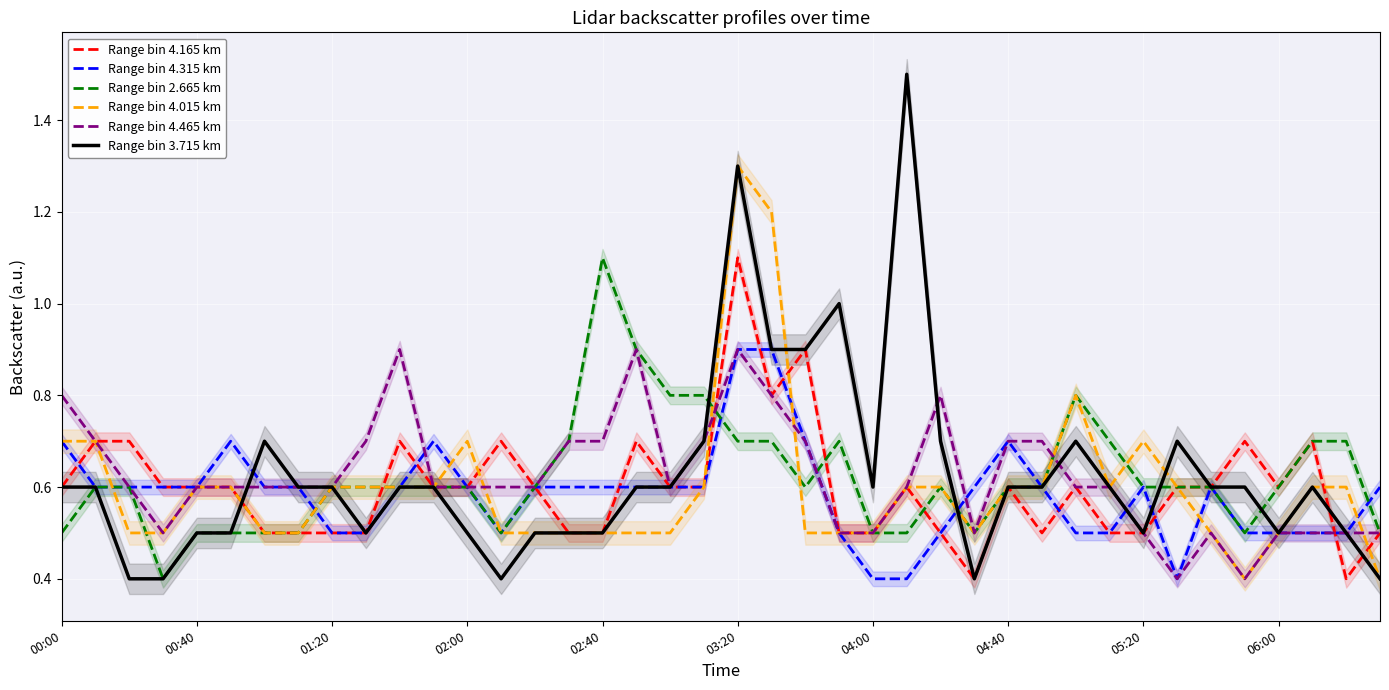

True or false: Range bin 4.465 km has more than 1 points higher than both neighbors.

True